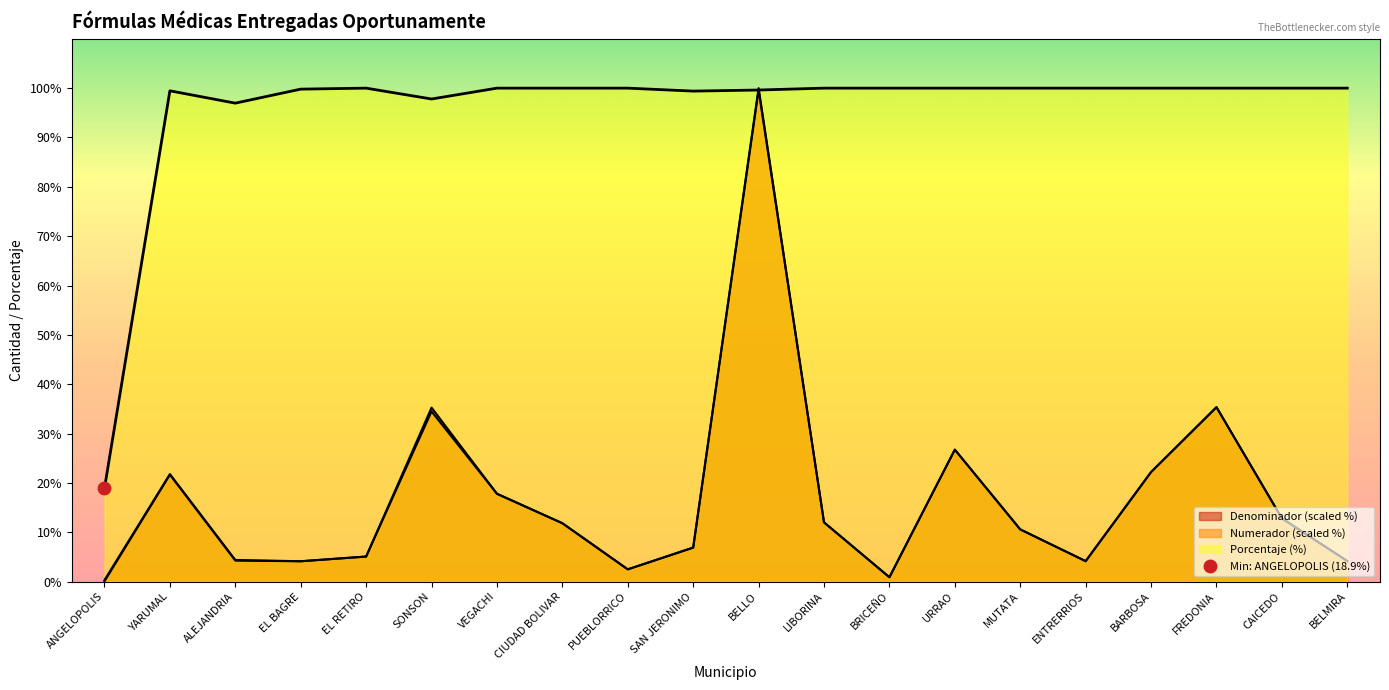

Does the chart have visible grid lines?

No